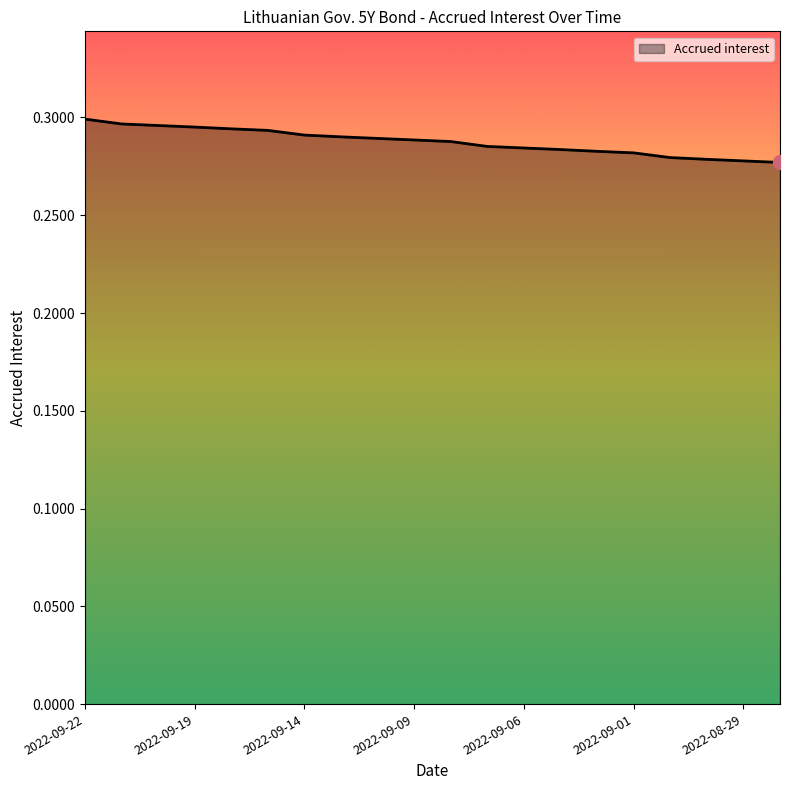

Reading left to right, transcribe all the data shown in this chart.

2022-09-22=0.3	2022-09-21=0.3	2022-09-20=0.3	2022-09-19=0.3	2022-09-16=0.3	2022-09-15=0.3	2022-09-14=0.3	2022-09-13=0.3	2022-09-12=0.3	2022-09-09=0.3	2022-09-08=0.3	2022-09-07=0.3	2022-09-06=0.3	2022-09-05=0.3	2022-09-02=0.3	2022-09-01=0.3	2022-08-31=0.3	2022-08-30=0.3	2022-08-29=0.3	2022-08-26=0.3